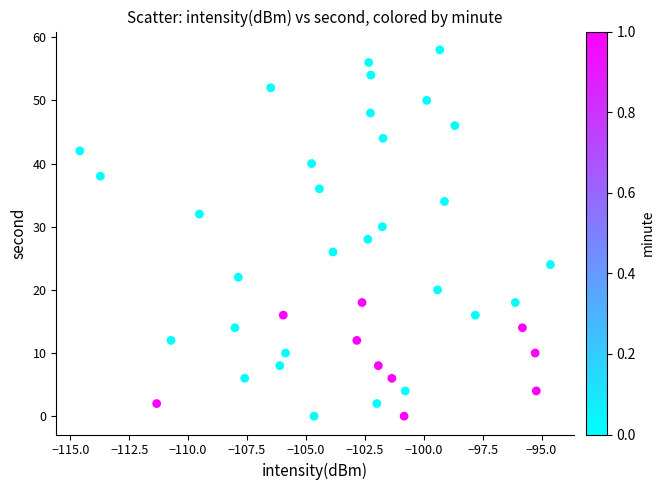

What is the range of Y values (max minus min)?

58